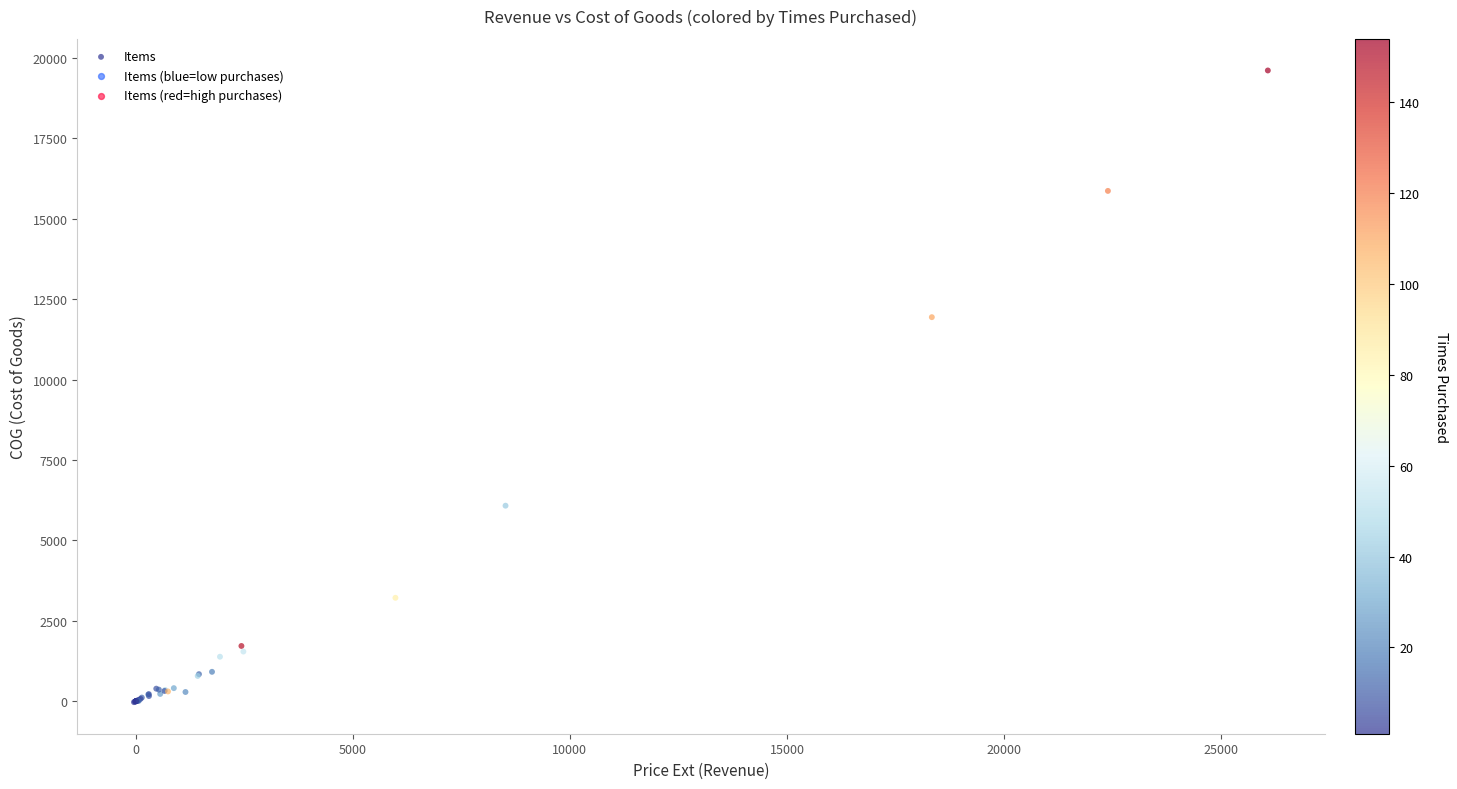

What Y value in the scatter plot is closest to 9793?

11943.5